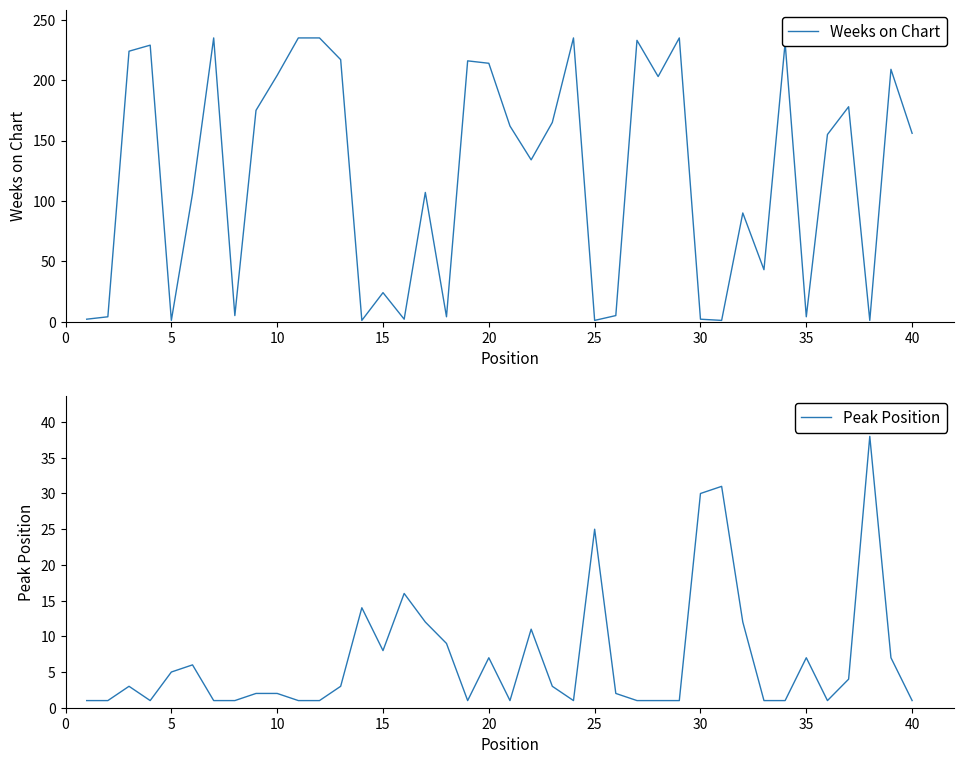

True or false: Weeks on Chart has a value of 1 at 25.

True